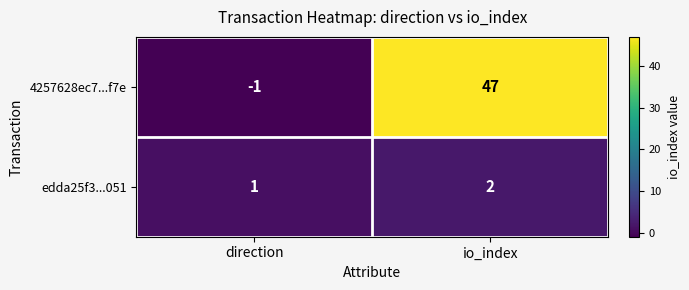

Reading left to right, what are all the values shown in this chart?

4257628ec7...f7e: -1	47
edda25f3...051: 1	2